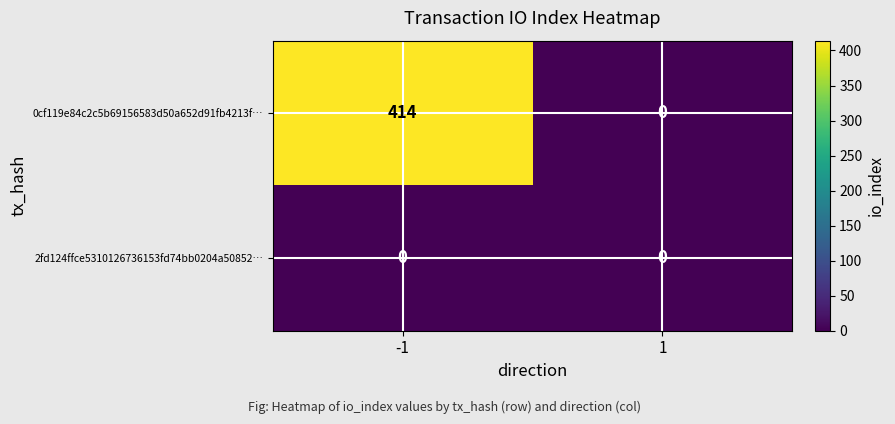

The 2fd124ffce5310126736153fd74bb0204a50852… series shows 0 at 1. True or false?

True